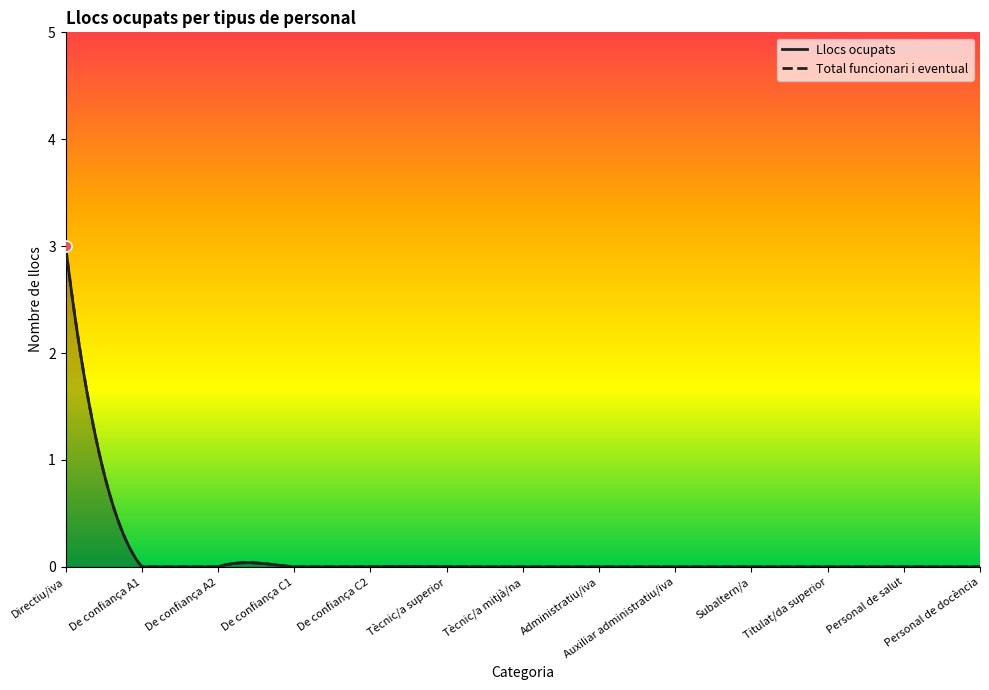

What are all the series names shown in the legend?

Llocs ocupats, Total funcionari i eventual